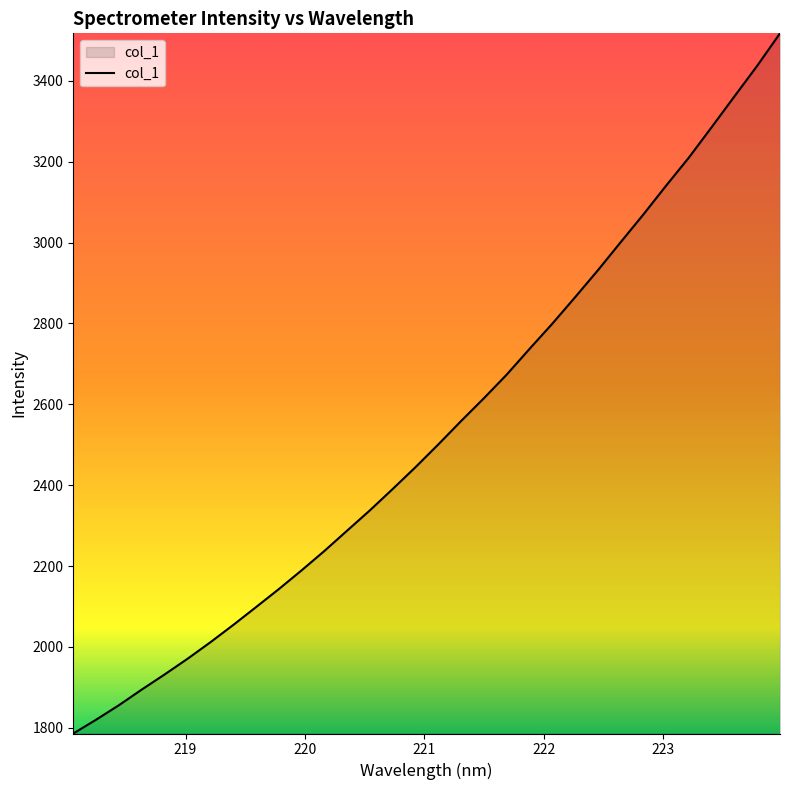

What is the smallest value displayed?

1785.9